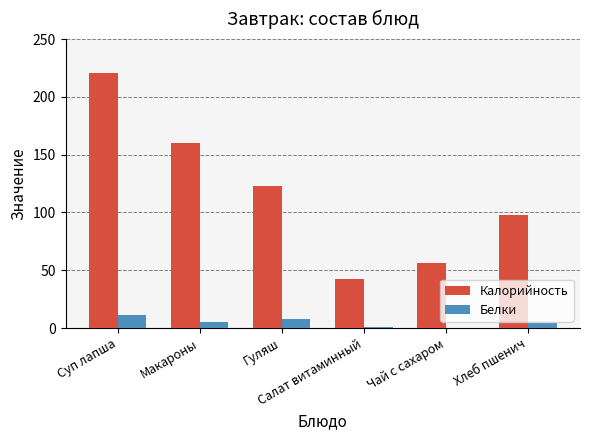

What is the highest value of the Калорийность series?

221